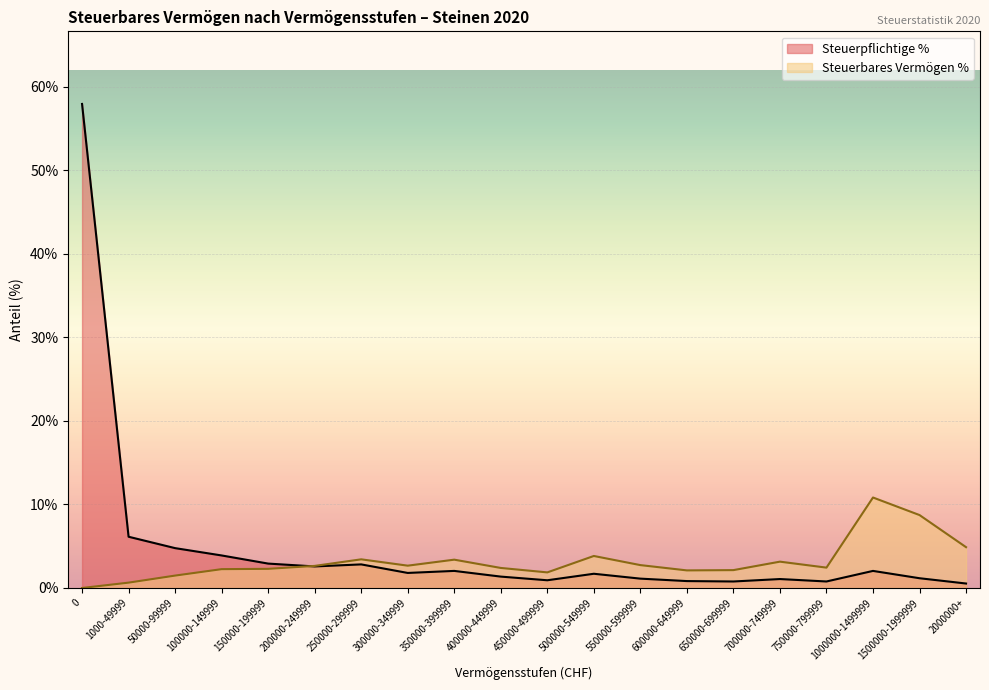

How many values in the Steuerpflichtige % series exceed 1?

15